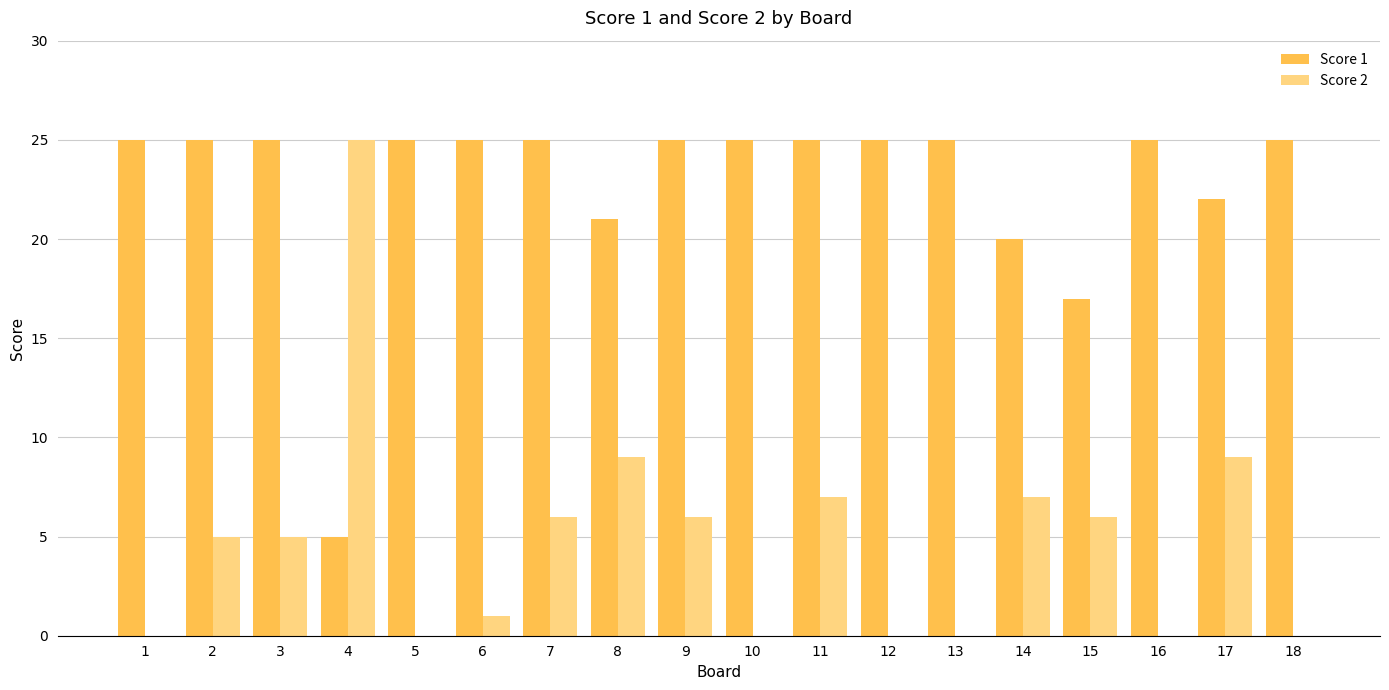

What is the sum of the Score 2 values at 13 and 14?

7